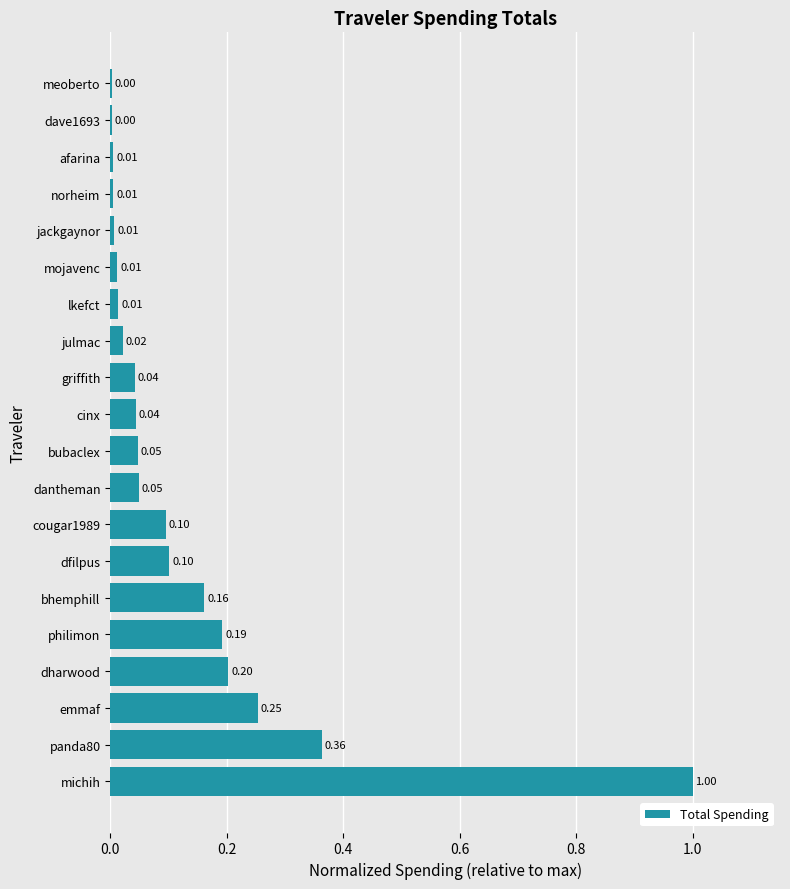

Are the bars horizontal?

Yes